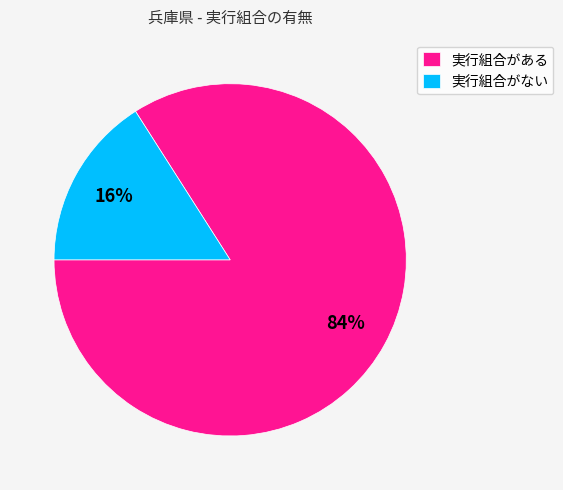

What is the majority slice?

実行組合がある